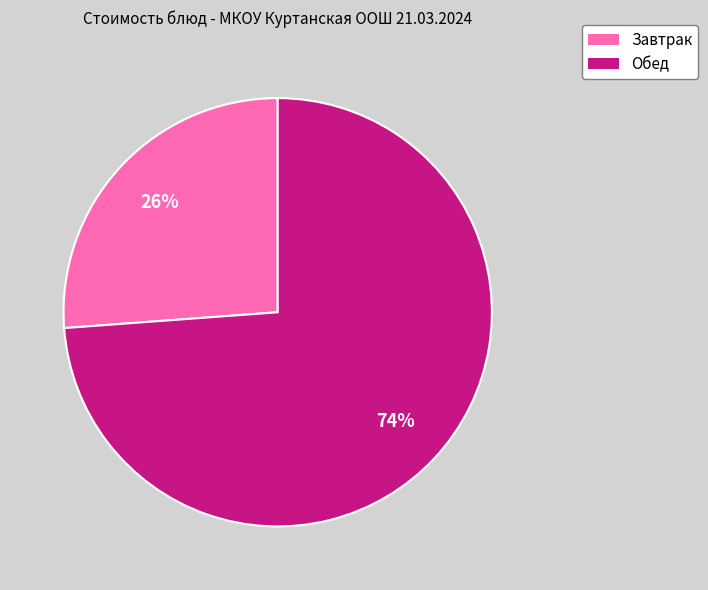

Is there a majority slice in this chart?

Yes